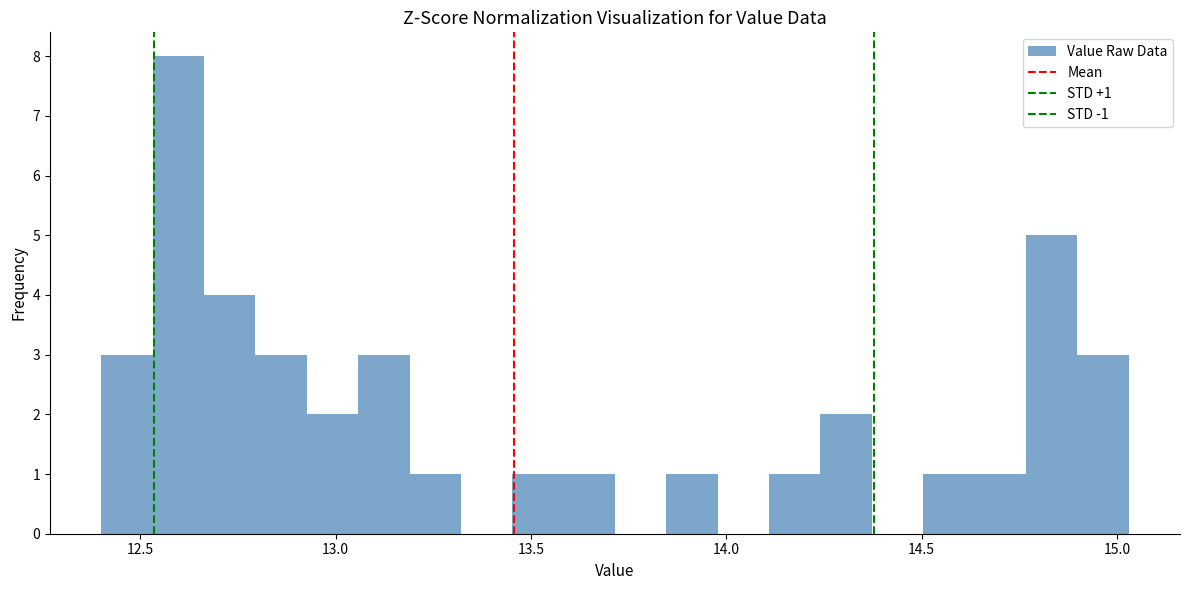

Read against the x-axis, roughly where is the centre of the tallest bar?

12.60